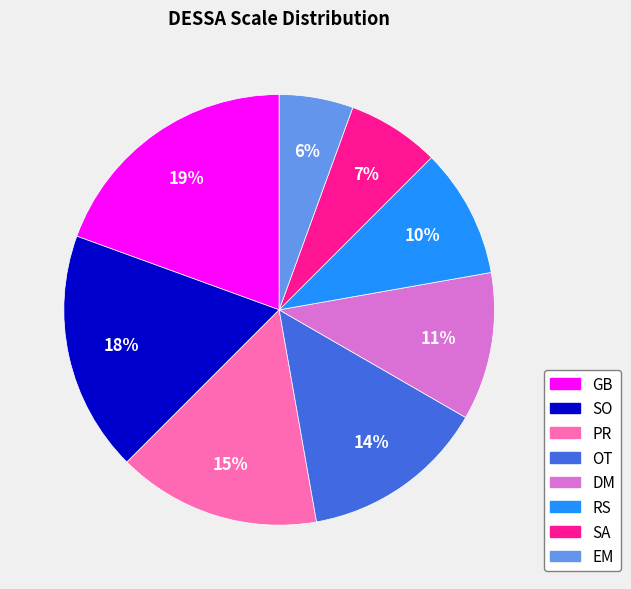

Is it true that EM is 6% of the pie?

True